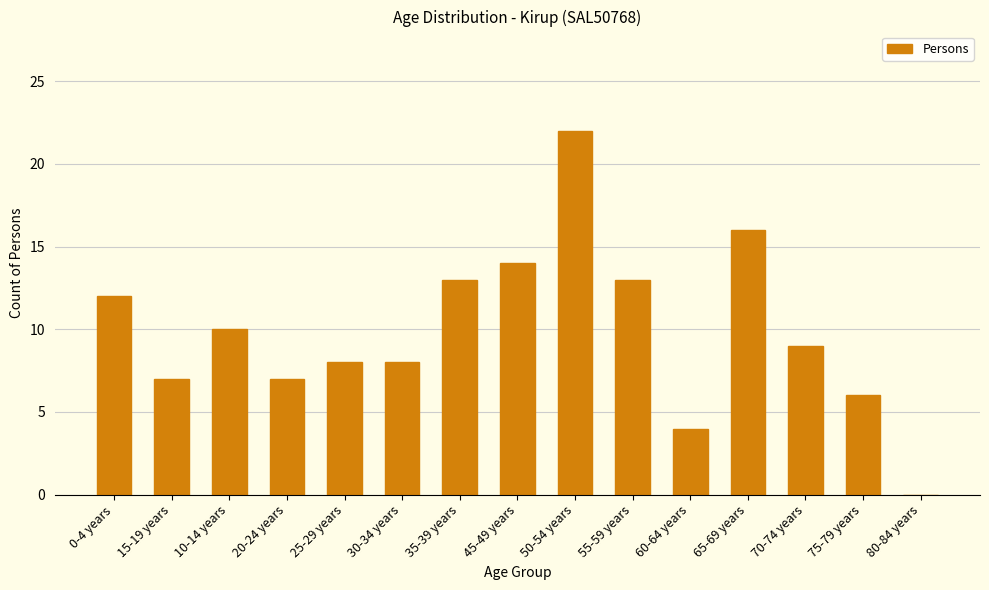

At which label does the data first exceed 9?

0-4 years